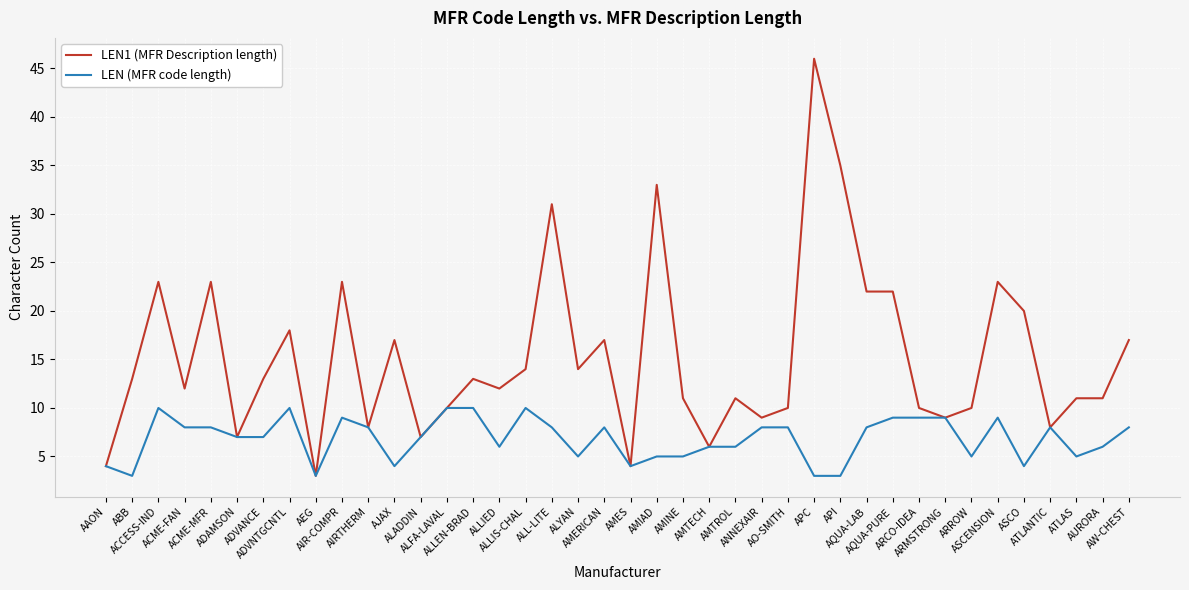

Which series has the largest total across all categories?

LEN1 (MFR Description length)